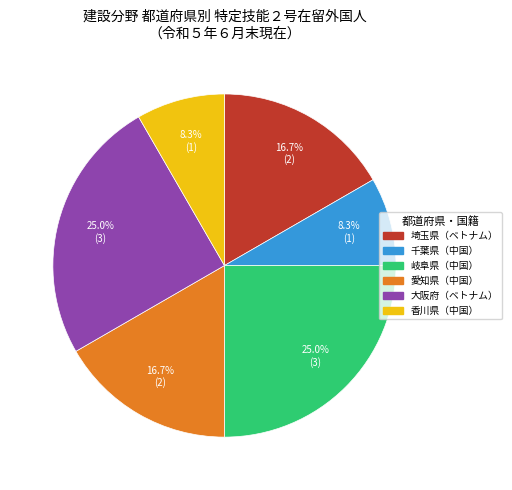

Is there any slice that represents more than half of the pie?

No